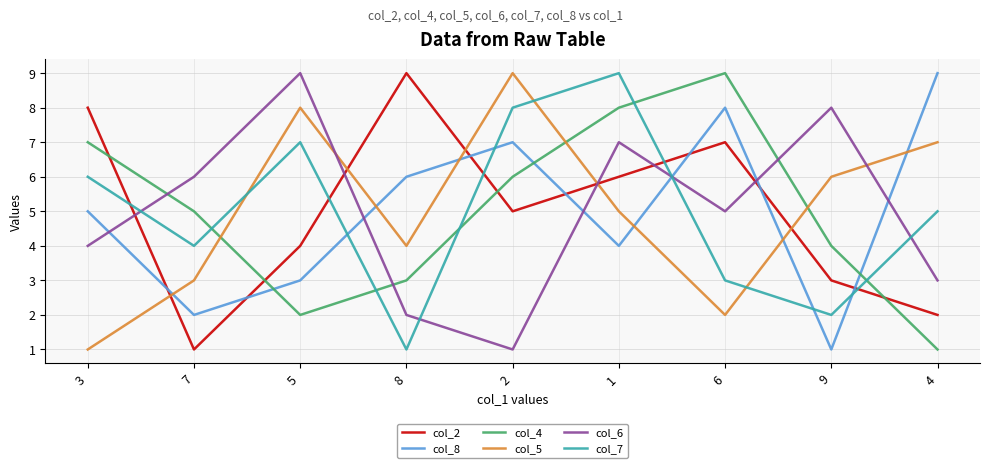

Count the number of data series in this chart.

6